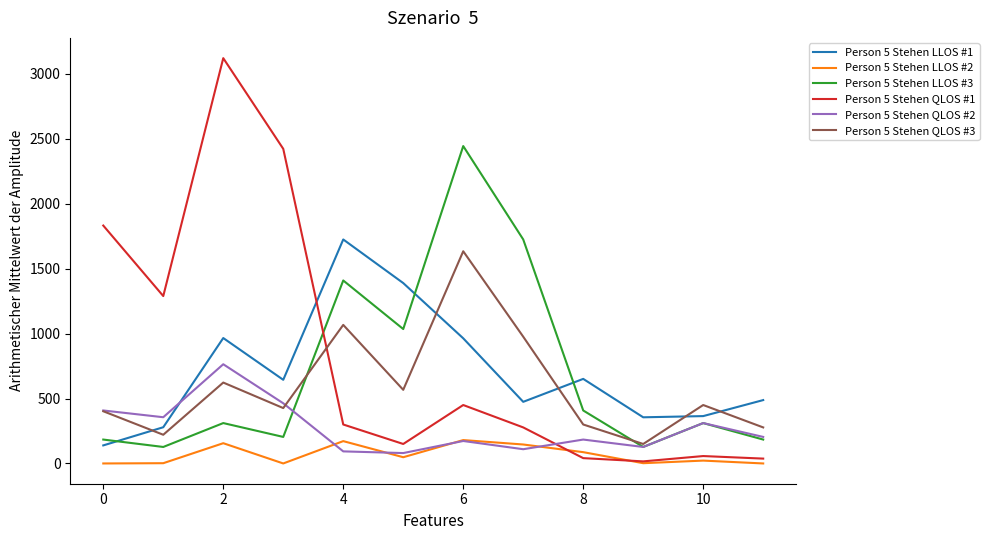

What is the highest value of the Person 5 Stehen LLOS #1 series?

1724.8